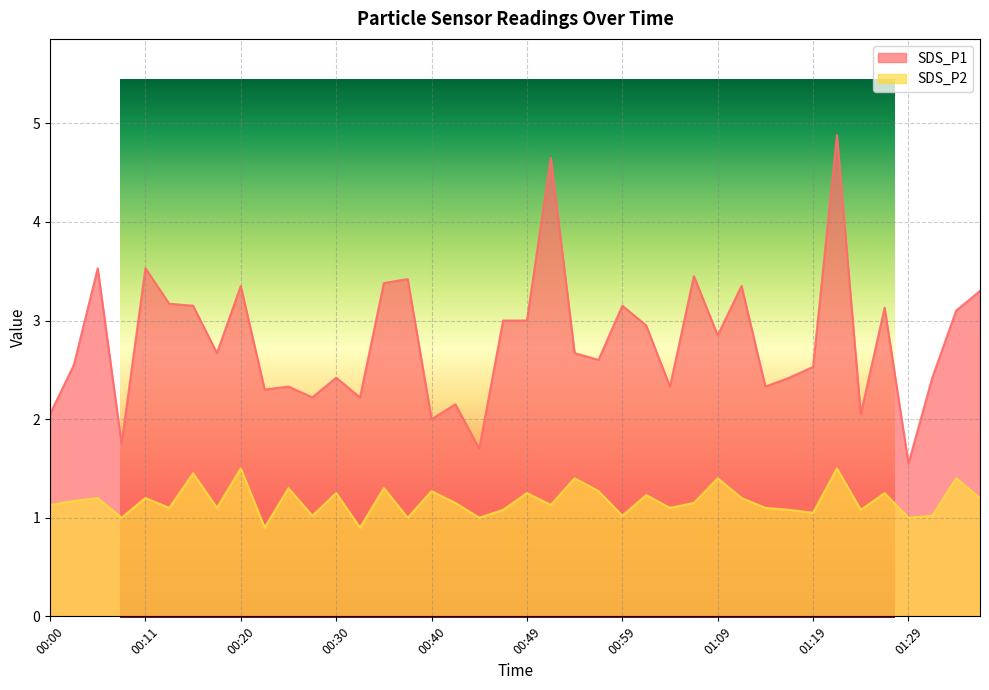

Where is SDS_P1 nearest to the value 3?

00:47